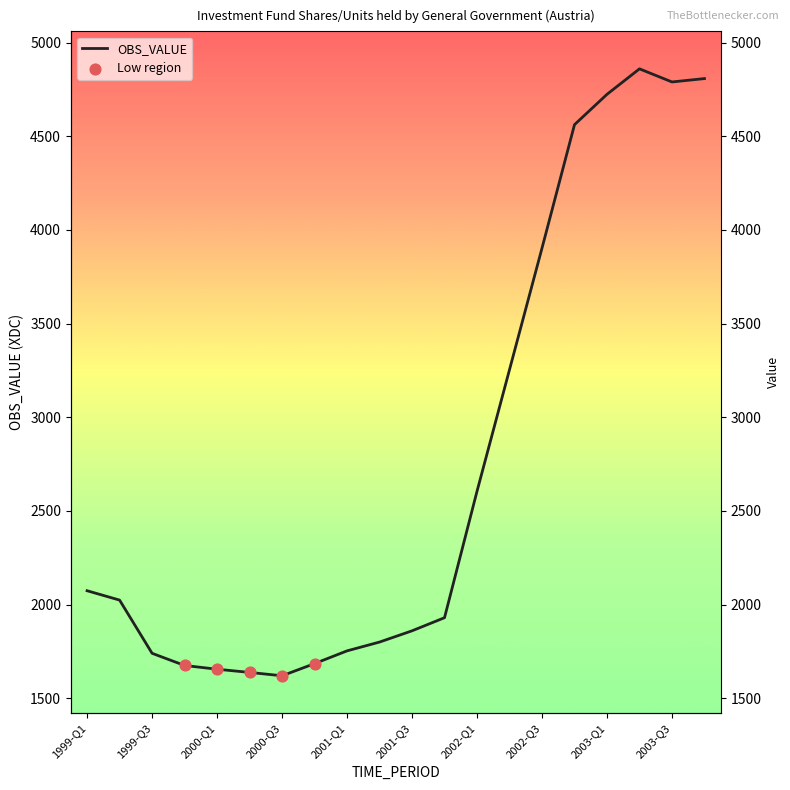

What is the change in value from 2000-Q3 to 2003-Q4?

+3188